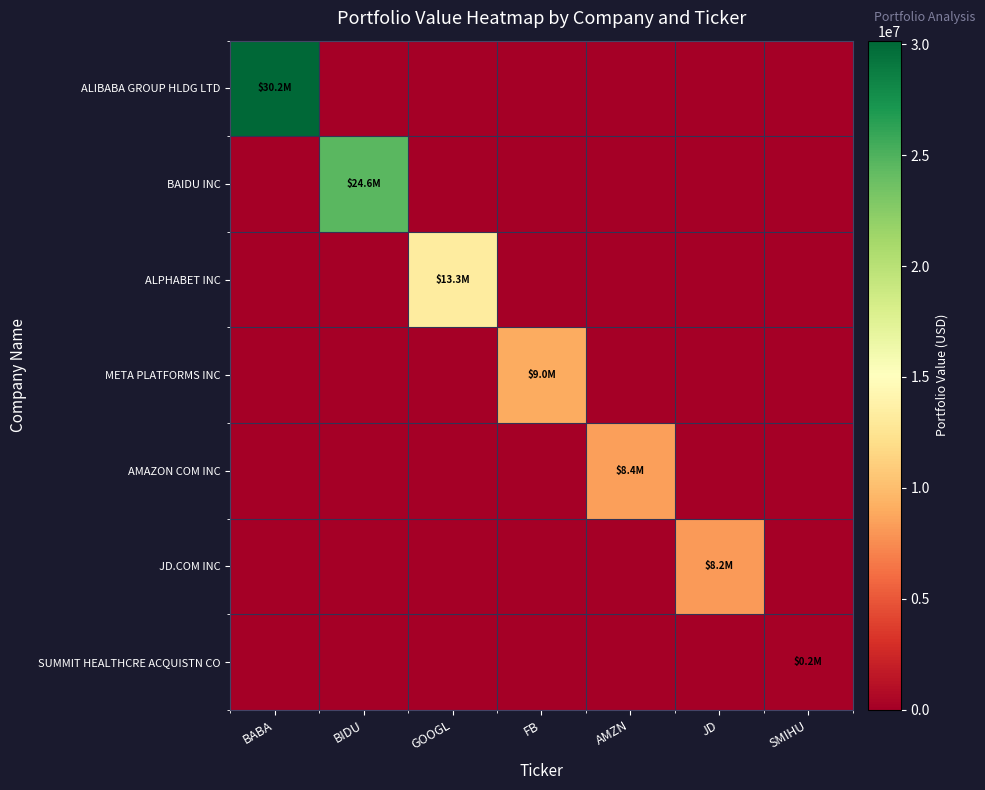

List the series in order of their peak value, lowest first.

SUMMIT HEALTHCRE ACQUISTN CO, JD.COM INC, AMAZON COM INC, META PLATFORMS INC, ALPHABET INC, BAIDU INC, ALIBABA GROUP HLDG LTD